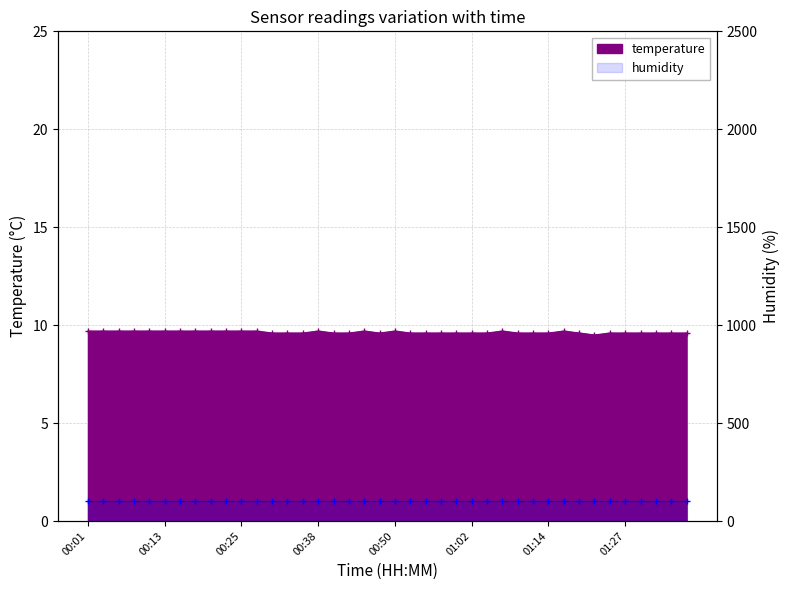

How many points are lower than both their immediate neighbors (excluding endpoints)?

2